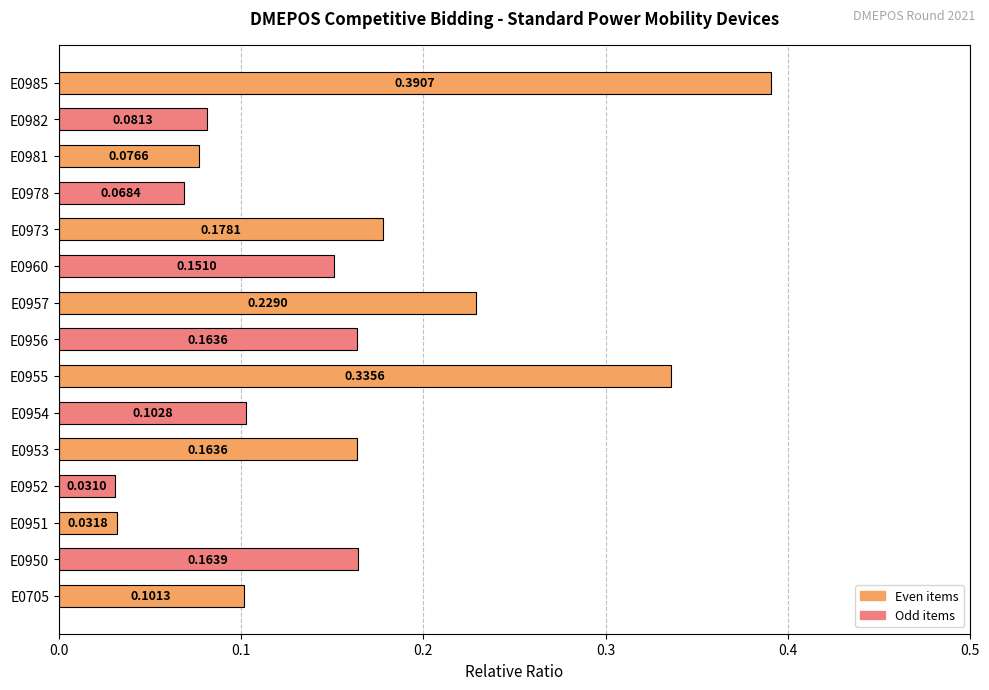

Which has a higher value, E0981 or E0705?

E0705